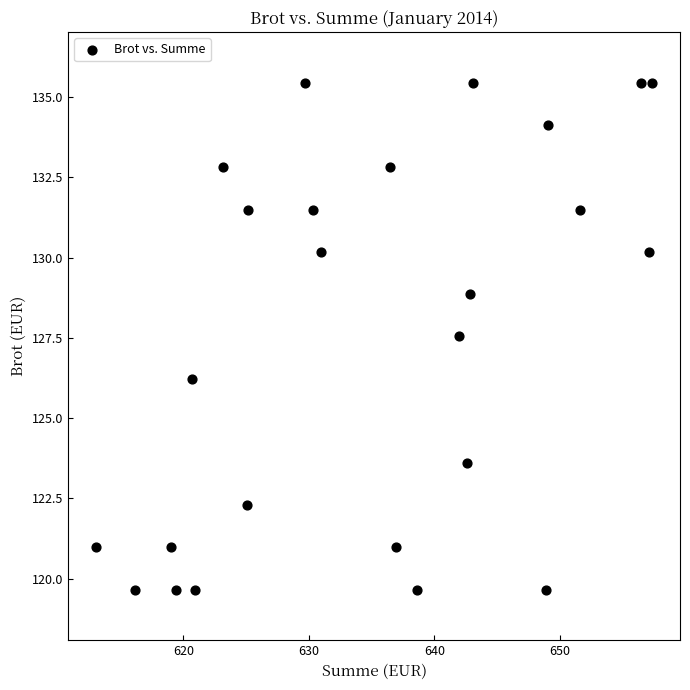

What is the range of X values (max minus min)?

44.3